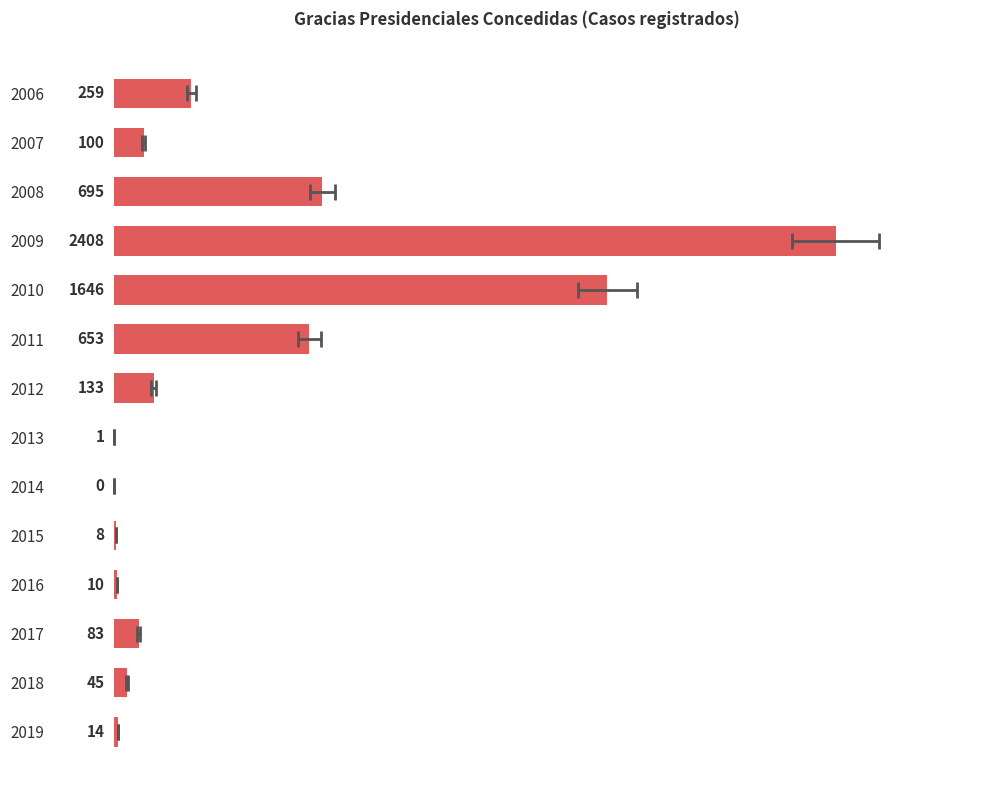

What is the value of the 8th bar from the left?

1